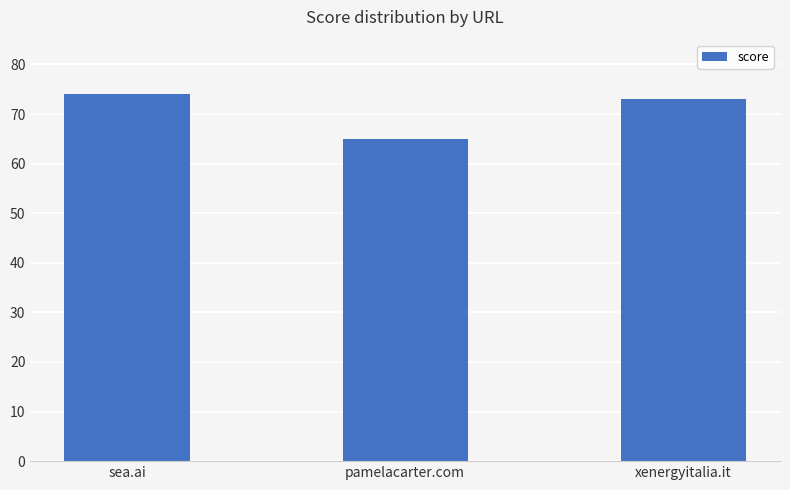

What is the minimum value shown in the chart?

65